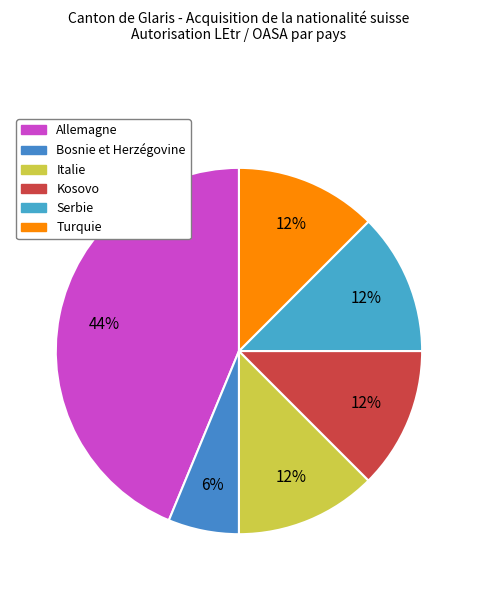

To the nearest percent, what portion does Serbie represent?

12%